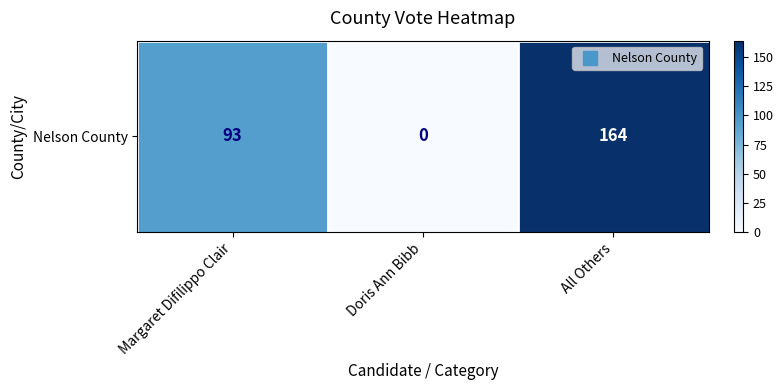

At which label is the value closest to 82?

Margaret Difilippo Clair